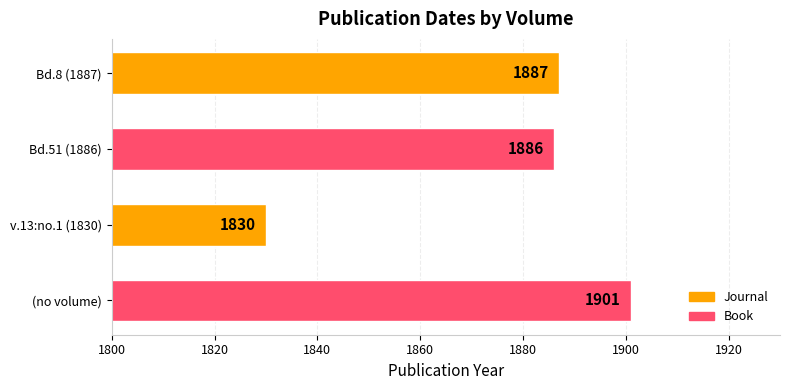

At which category does the chart reach its minimum across all series?

v.13:no.1 (1830)